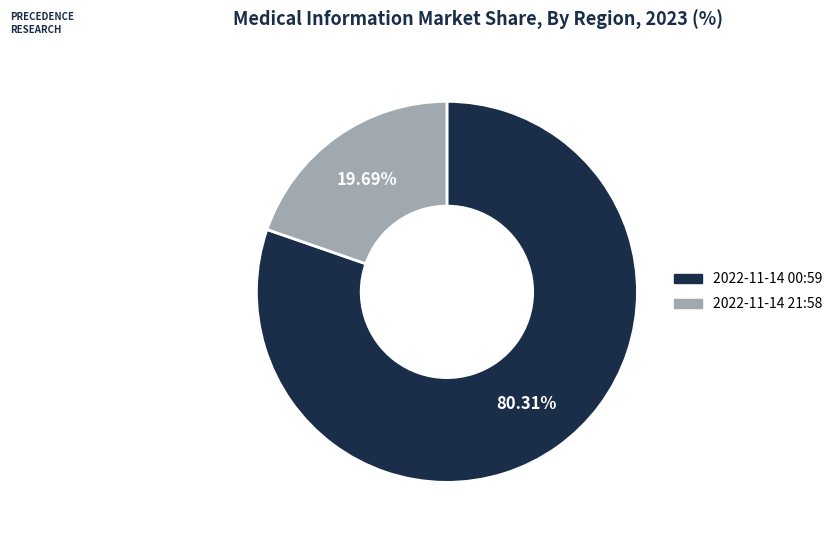

Is there any slice that represents more than half of the pie?

Yes